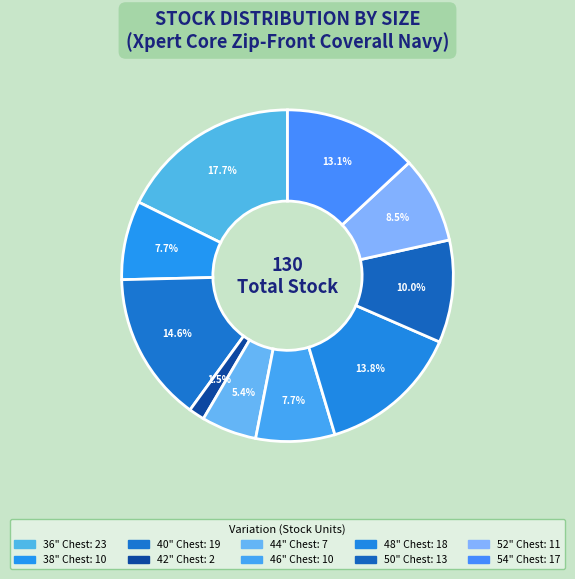

To the nearest percent, what portion does 54" Chest represent?

13%